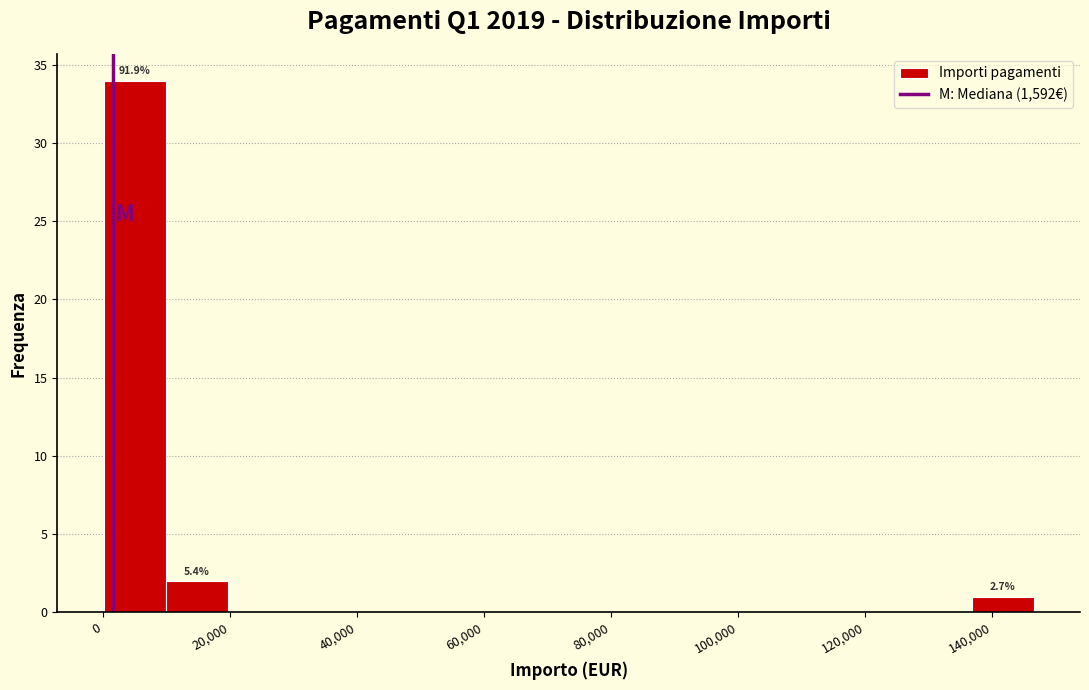

Which range on the x-axis has the tallest bar?

0 to 10000